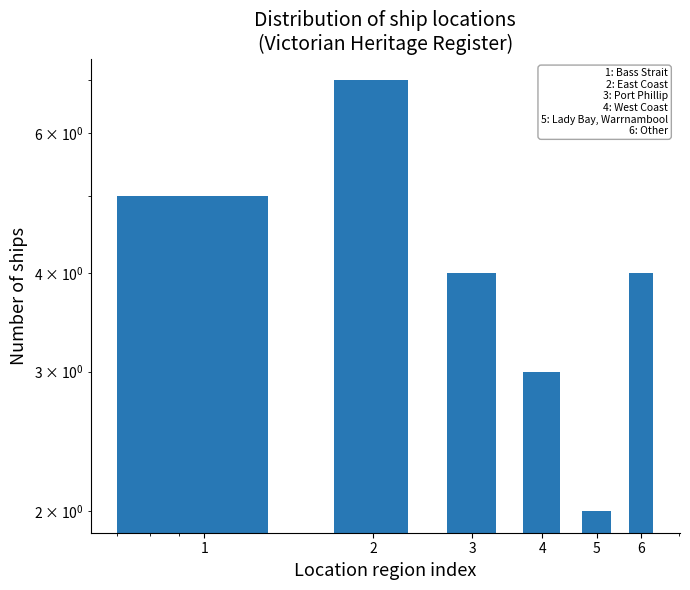

Rank the categories by value from lowest to highest.

5, 4, 3, 6, 1, 2